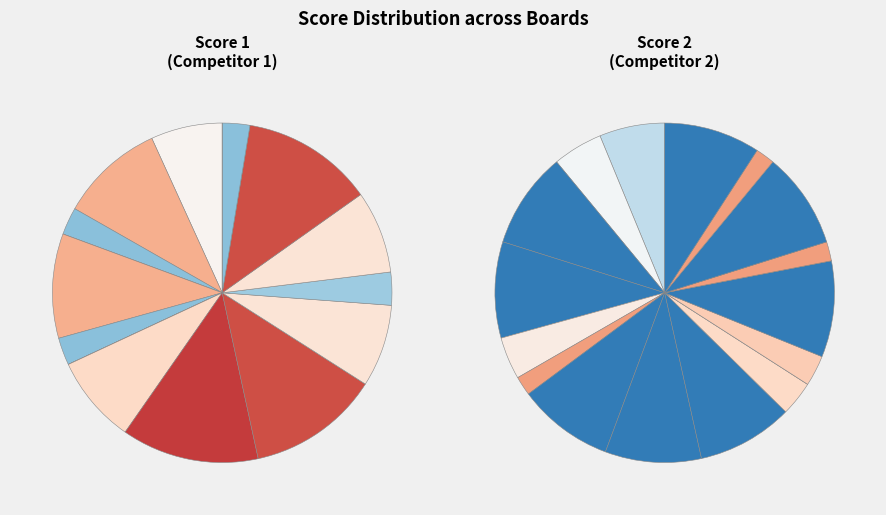

Rank the series by their maximum value, from lowest to highest.

Score 1, Score 2